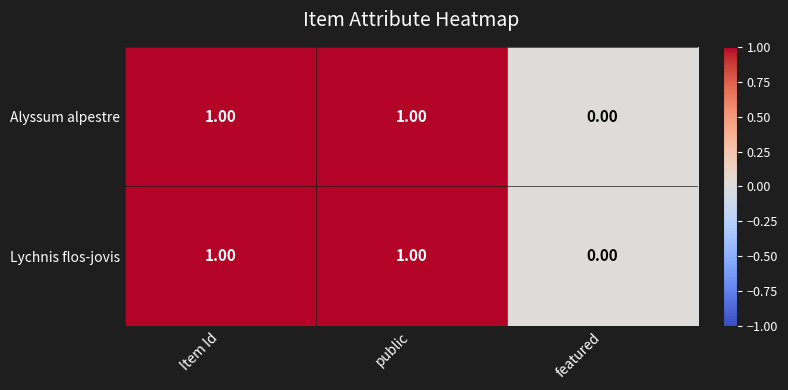

At which label does Alyssum alpestre reach its minimum?

featured